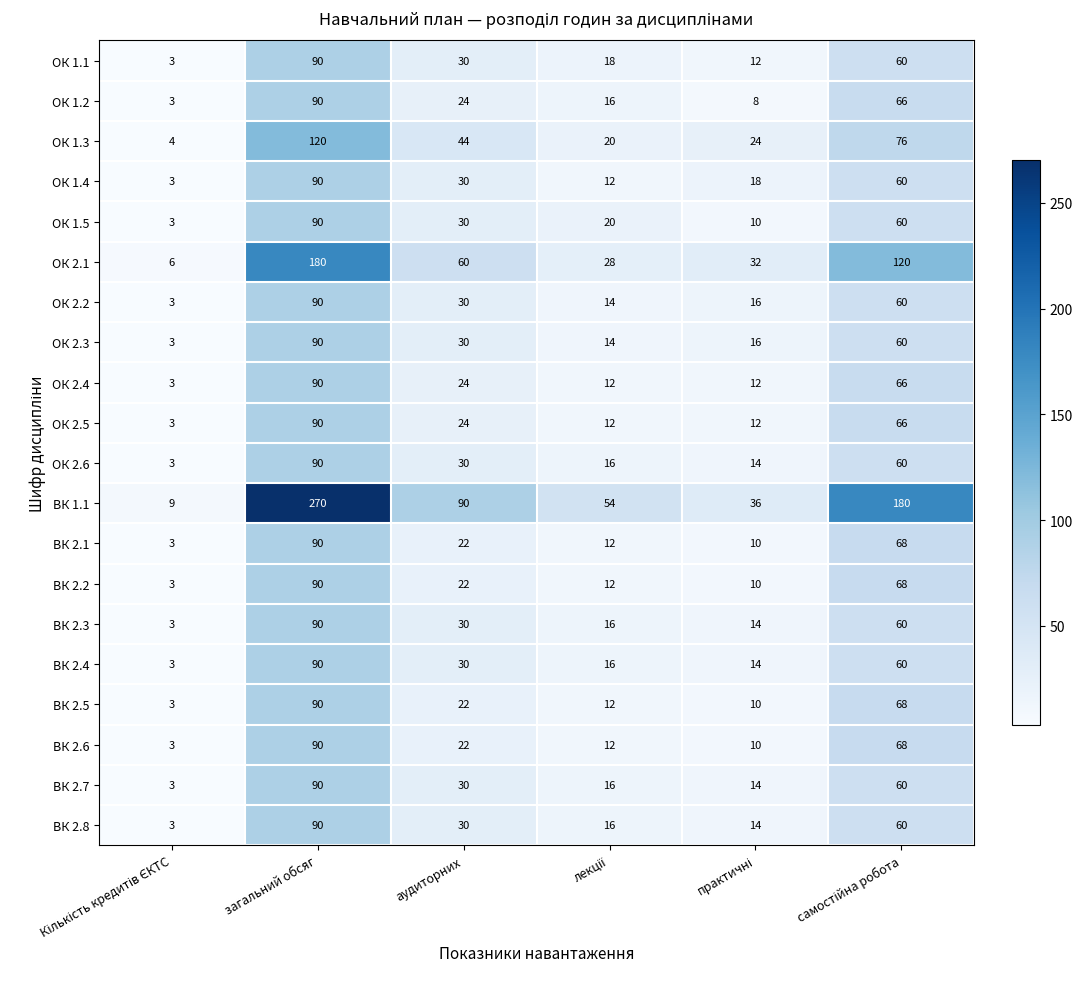

What is the difference between the maximum and minimum values in the ОК 1.5 series?

87